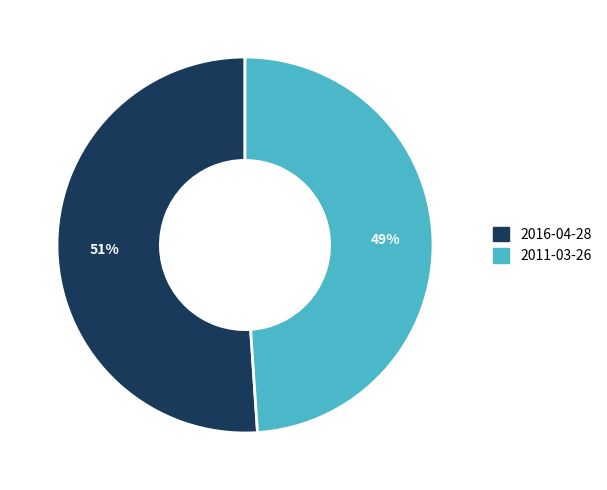

To the nearest percent, what is the combined percentage of 2016-04-28 and 2011-03-26?

100%